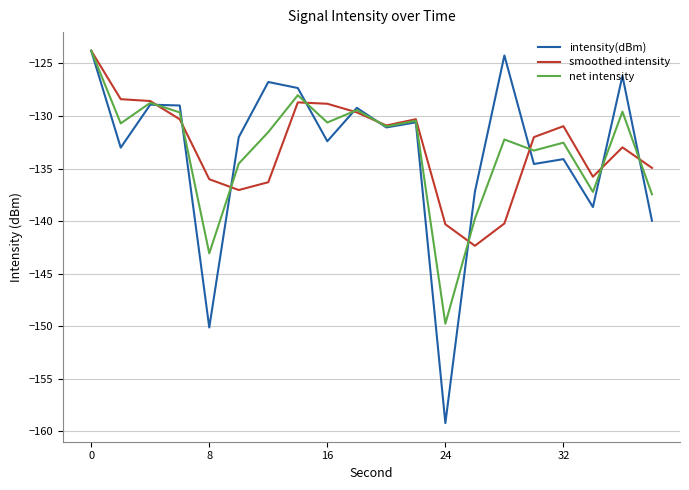

What is the minimum value shown in the chart?

-159.2